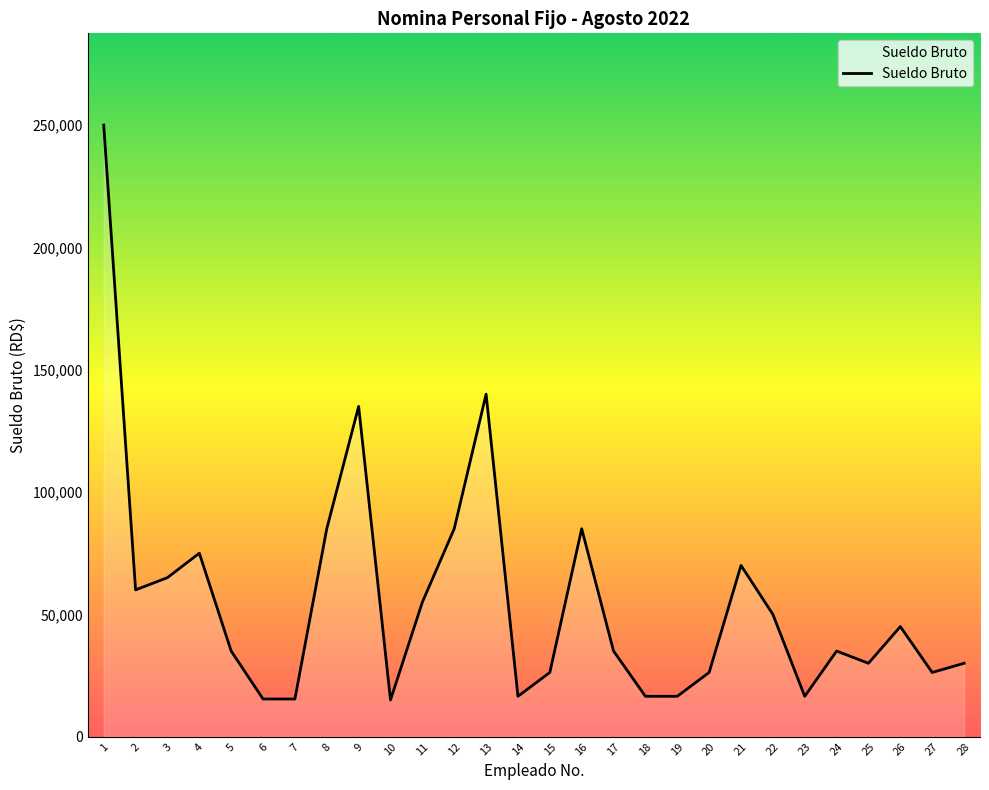

What is the difference between the maximum and minimum values?

235000